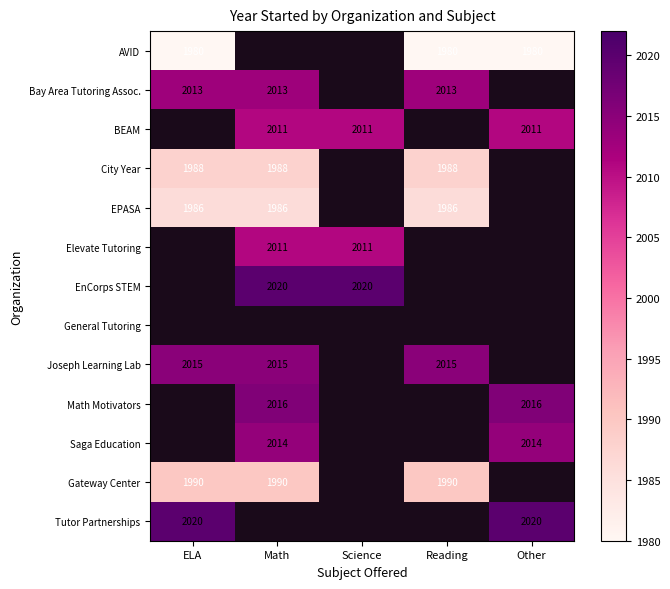

Is it true that Bay Area Tutoring Assoc. equals 2013 at ELA?

True